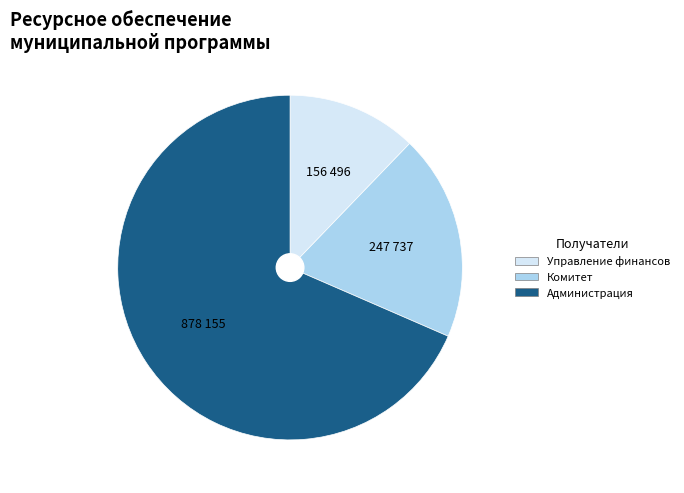

Is there a majority slice in this chart?

Yes